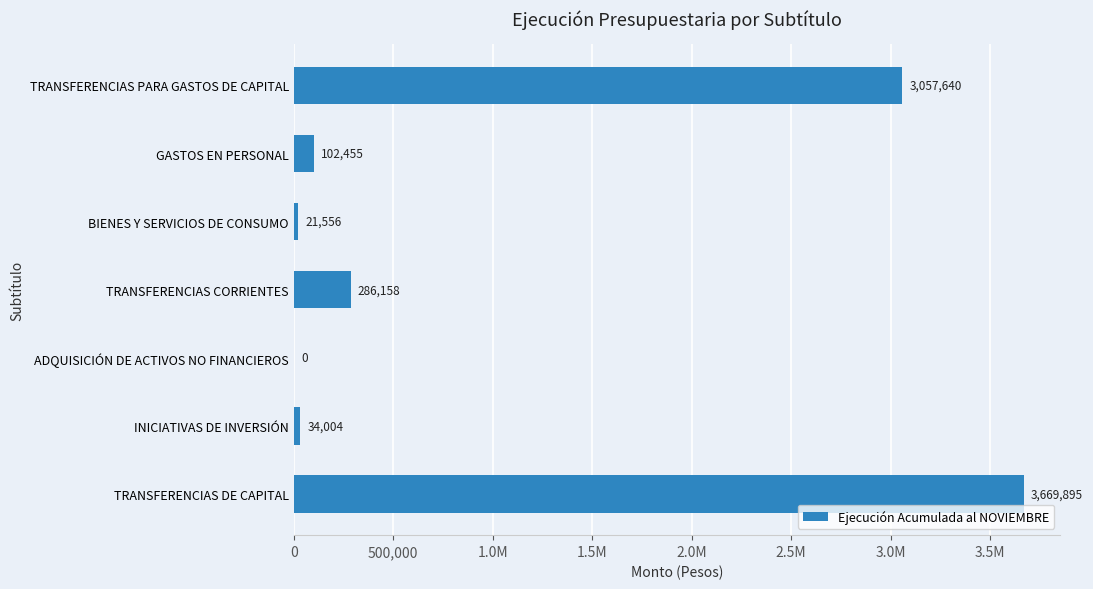

Are the bars horizontal?

Yes